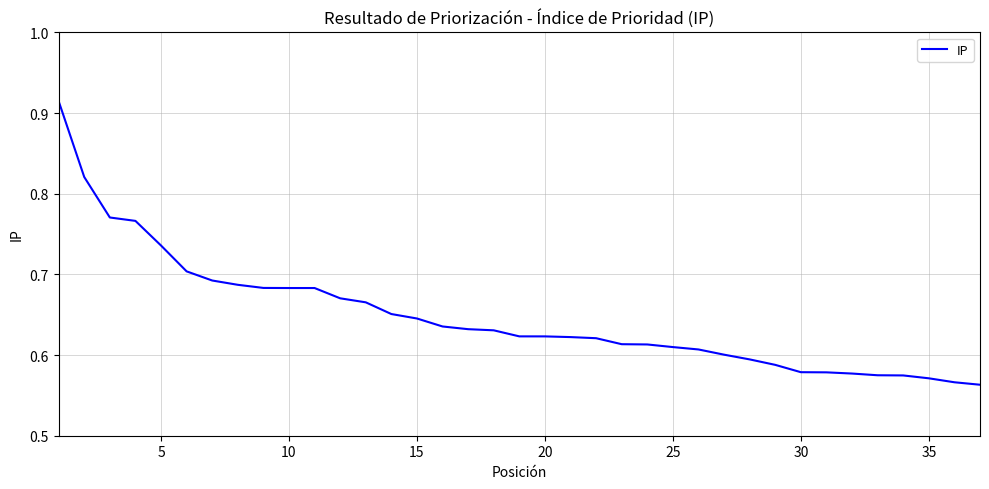

Reading left to right, list all the values displayed in this chart.

0.9	0.8	0.8	0.8	0.7	0.7	0.7	0.7	0.7	0.7	0.7	0.7	0.7	0.7	0.6	0.6	0.6	0.6	0.6	0.6	0.6	0.6	0.6	0.6	0.6	0.6	0.6	0.6	0.6	0.6	0.6	0.6	0.6	0.6	0.6	0.6	0.6